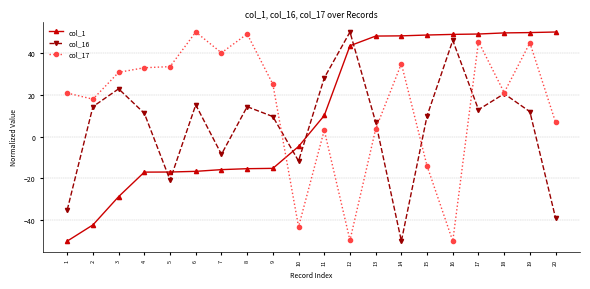

True or false: col_17 has more than 1 points higher than both neighbors.

True